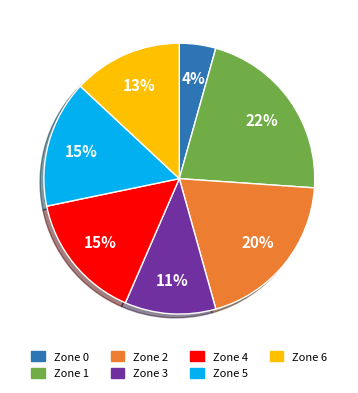

Combined, do Zone 1 and Zone 4 account for over 50%?

No